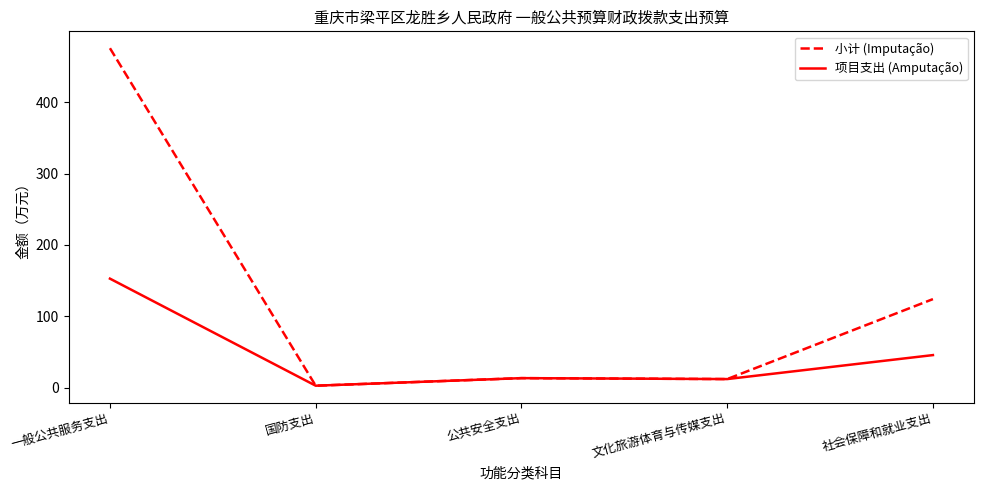

What position from the right is 社会保障和就业支出?

1